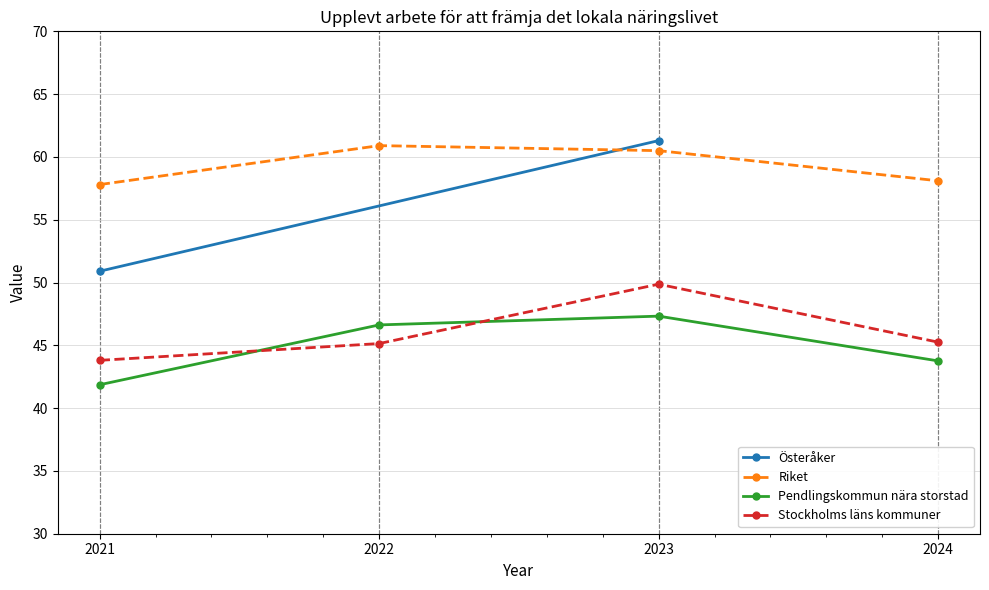

What value does the Riket series have at 2024?

58.1